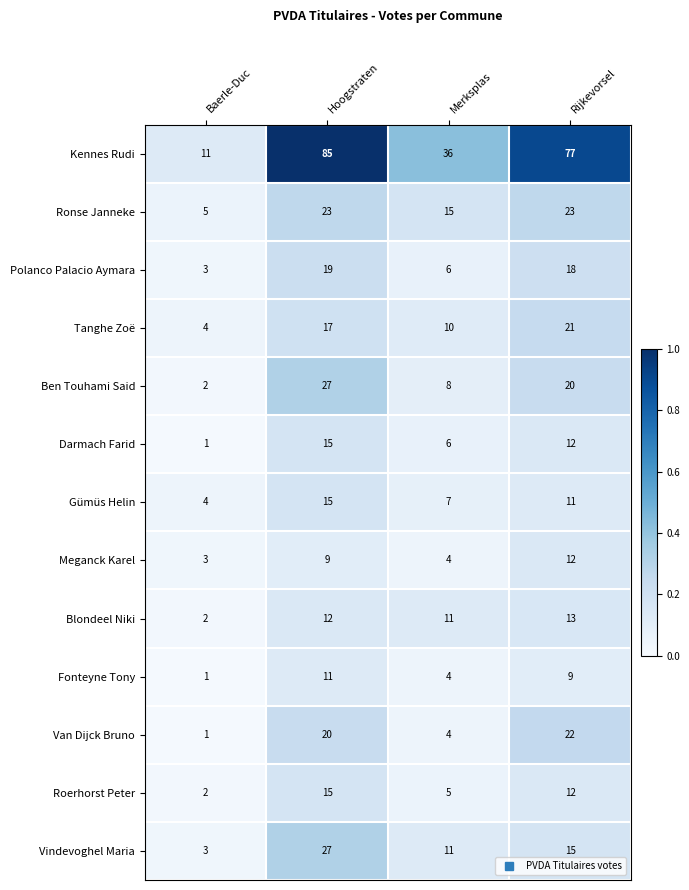

At which label is Van Dijck Bruno closest to 11?

Merksplas